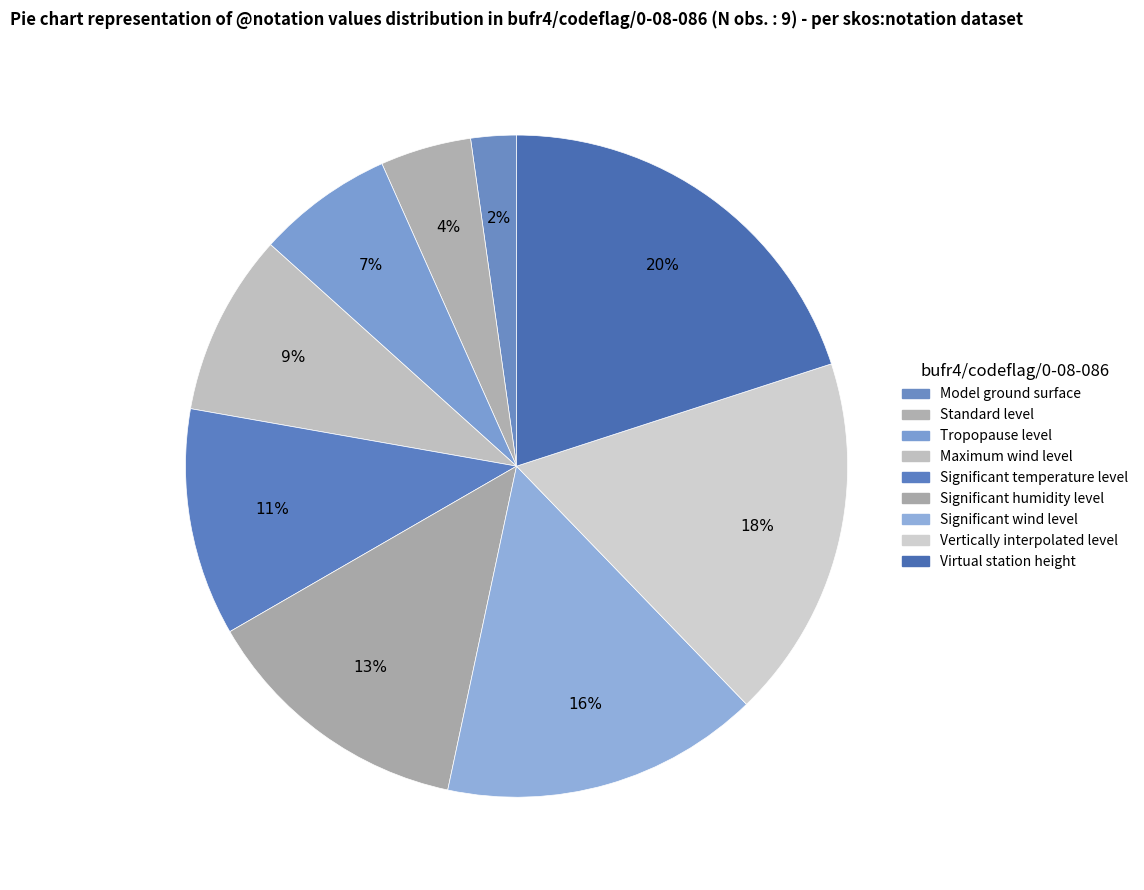

Does any single category account for the majority?

No